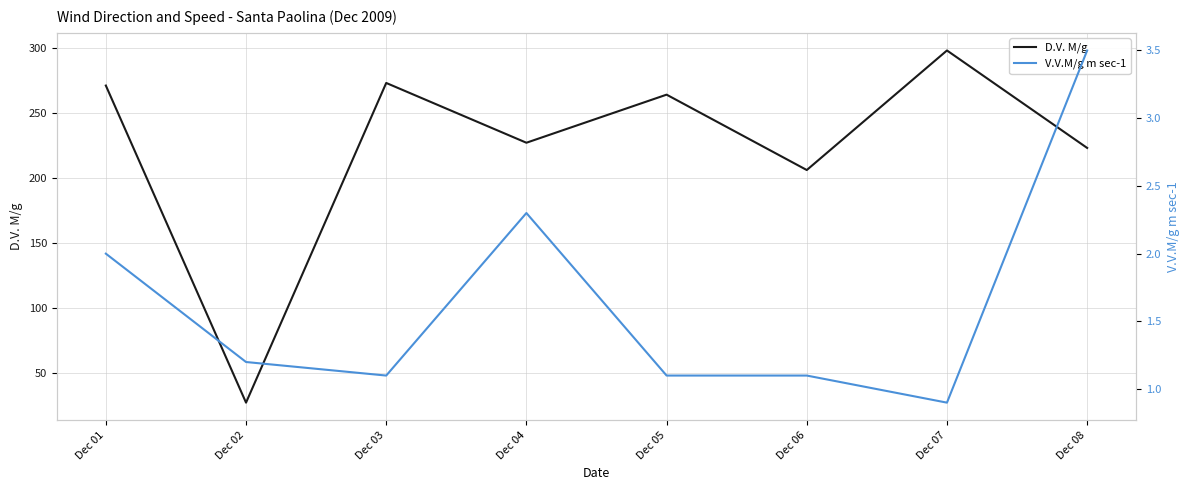

At which label does V.V.M/g m sec-1 reach its peak?

Dec 08